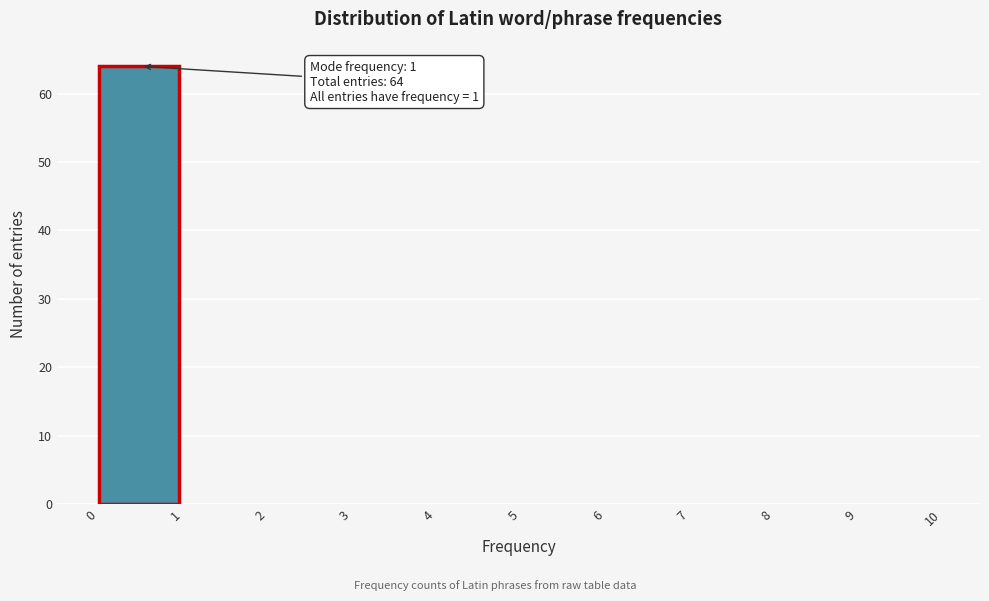

Reading left to right, transcribe all the data shown in this chart.

0=64	1=0	2=0	3=0	4=0	5=0	6=0	7=0	8=0	9=0